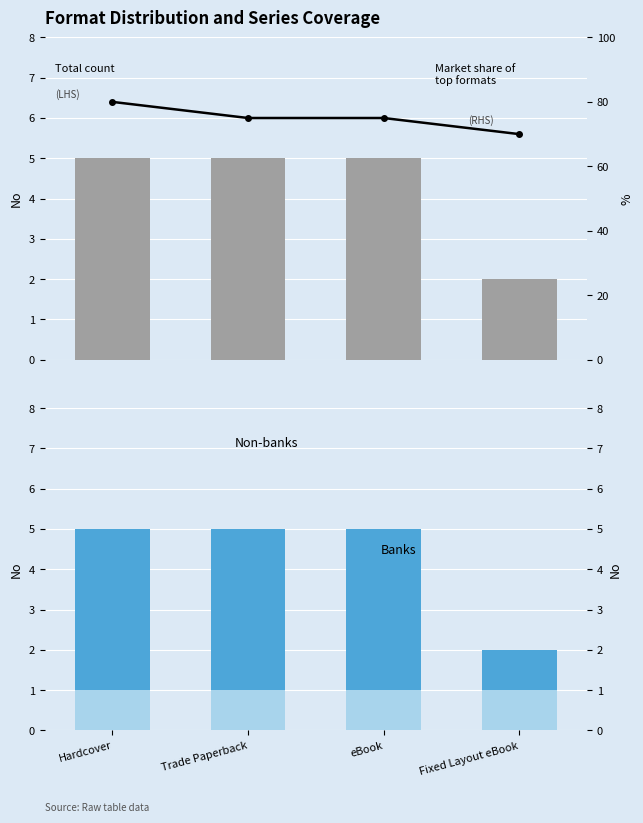

Reading left to right, transcribe all the data shown in this chart.

Total count (LHS): Hardcover=5	Trade Paperback=5	eBook=5	Fixed Layout eBook=2
Share top formats (RHS): Hardcover=80	Trade Paperback=75	eBook=75	Fixed Layout eBook=70
Non-banks: Hardcover=1	Trade Paperback=1	eBook=1	Fixed Layout eBook=1
Banks: Hardcover=4	Trade Paperback=4	eBook=4	Fixed Layout eBook=1